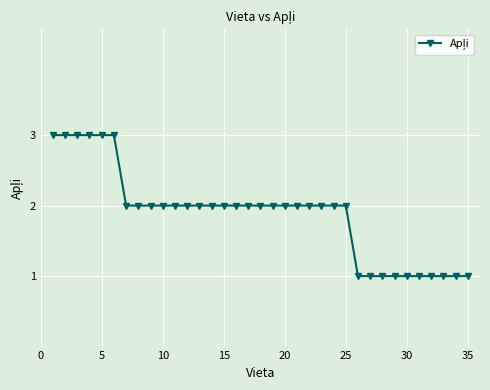

What is the sum of all values?

66